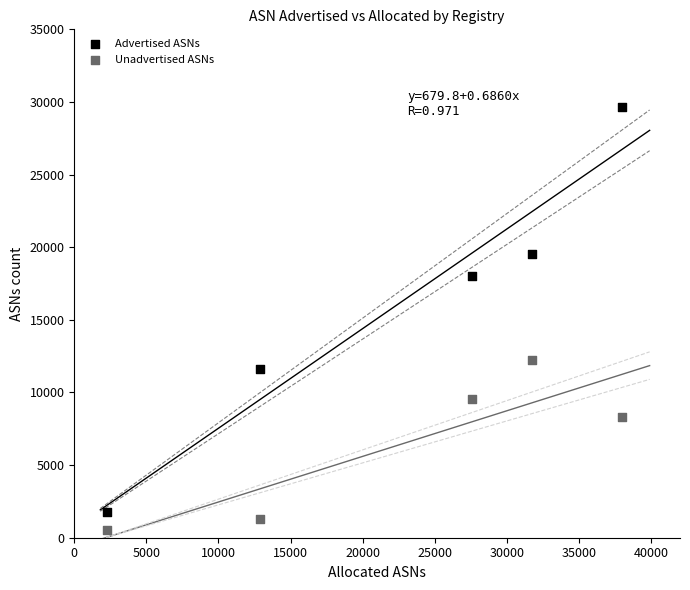

Which series contains the highest Y value?

Advertised ASNs